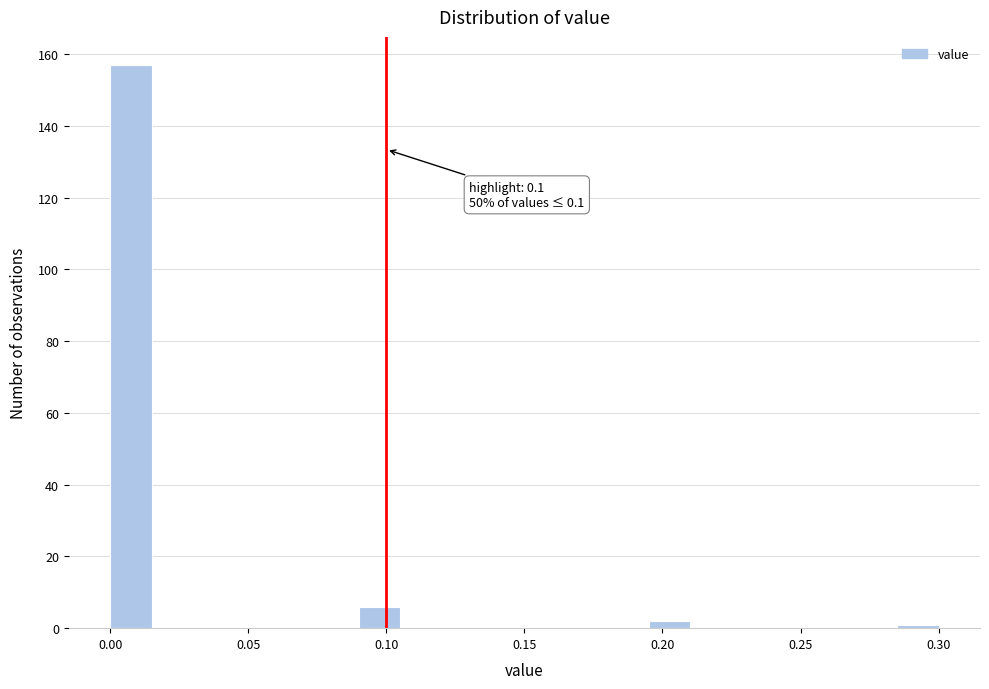

Around what value on the x-axis is the tallest bar? Give the approximate position of its centre, as read against the axis.

0.010